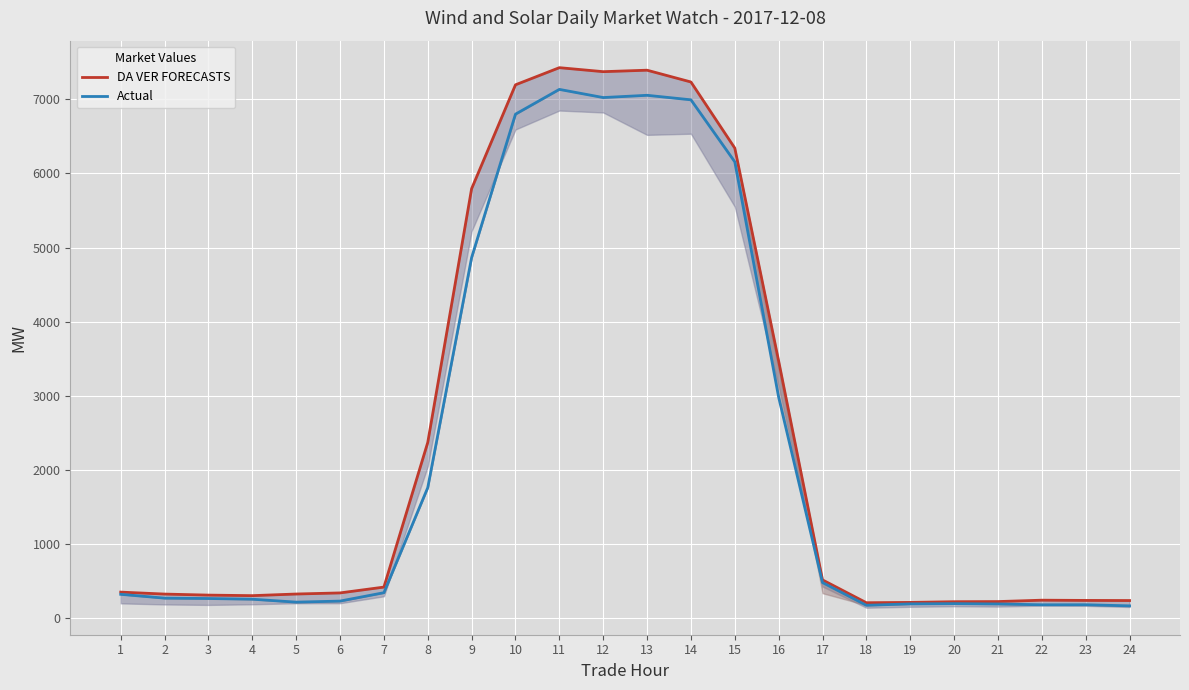

Rank the series at 16 from lowest to highest value.

Actual, DA VER FORECASTS